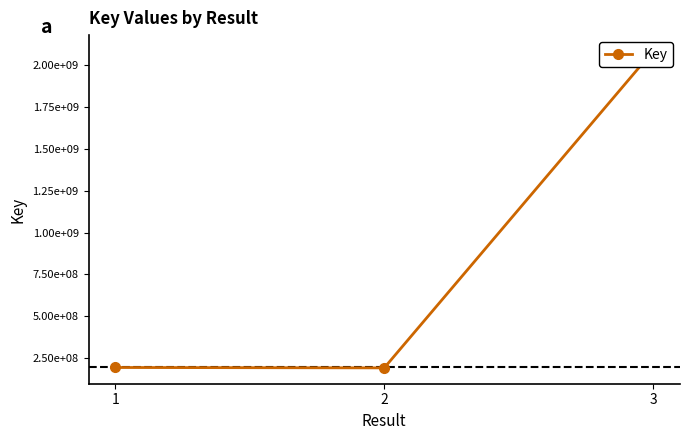

Reading left to right, transcribe all the data shown in this chart.

1=193419187	2=191156386	3=2084772060